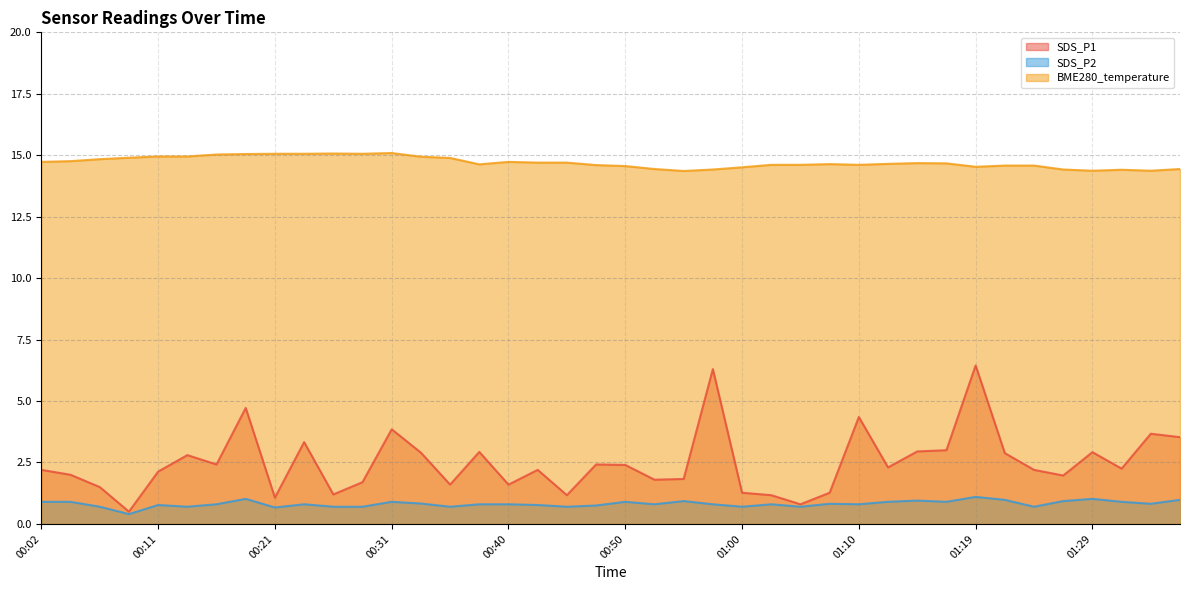

Reading left to right, list all the values displayed in this chart.

SDS_P1: 00:02=2.2	00:04=2.0	00:06=1.5	00:09=0.5	00:11=2.1	00:14=2.8	00:16=2.4	00:19=4.7	00:21=1.1	00:23=3.3	00:26=1.2	00:28=1.7	00:31=3.9	00:33=2.9	00:36=1.6	00:38=2.9	00:40=1.6	00:43=2.2	00:45=1.2	00:48=2.4	00:50=2.4	00:53=1.8	00:55=1.8	00:57=6.3	01:00=1.3	01:02=1.2	01:05=0.8	01:07=1.3	01:10=4.3	01:12=2.3	01:15=3.0	01:17=3.0	01:19=6.5	01:22=2.9	01:24=2.2	01:27=2.0	01:29=2.9	01:32=2.2	01:34=3.7	01:37=3.5
SDS_P2: 00:02=0.9	00:04=0.9	00:06=0.7	00:09=0.4	00:11=0.8	00:14=0.7	00:16=0.8	00:19=1.0	00:21=0.7	00:23=0.8	00:26=0.7	00:28=0.7	00:31=0.9	00:33=0.8	00:36=0.7	00:38=0.8	00:40=0.8	00:43=0.8	00:45=0.7	00:48=0.8	00:50=0.9	00:53=0.8	00:55=0.9	00:57=0.8	01:00=0.7	01:02=0.8	01:05=0.7	01:07=0.8	01:10=0.8	01:12=0.9	01:15=0.9	01:17=0.9	01:19=1.1	01:22=1.0	01:24=0.7	01:27=0.9	01:29=1.0	01:32=0.9	01:34=0.8	01:37=1.0
BME280_temperature: 00:02=14.7	00:04=14.8	00:06=14.8	00:09=14.9	00:11=14.9	00:14=14.9	00:16=15.0	00:19=15.1	00:21=15.1	00:23=15.1	00:26=15.1	00:28=15.1	00:31=15.1	00:33=14.9	00:36=14.9	00:38=14.6	00:40=14.7	00:43=14.7	00:45=14.7	00:48=14.6	00:50=14.6	00:53=14.4	00:55=14.4	00:57=14.4	01:00=14.5	01:02=14.6	01:05=14.6	01:07=14.6	01:10=14.6	01:12=14.7	01:15=14.7	01:17=14.7	01:19=14.5	01:22=14.6	01:24=14.6	01:27=14.4	01:29=14.4	01:32=14.4	01:34=14.4	01:37=14.4